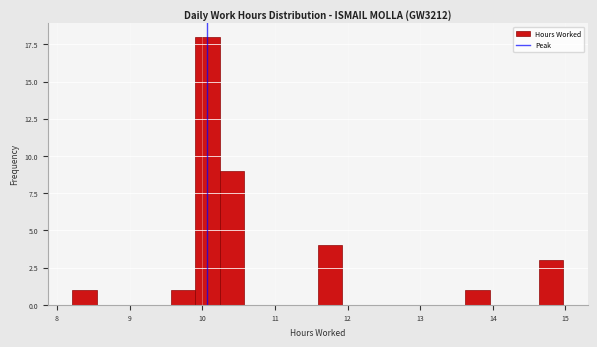

Read against the x-axis, roughly where is the centre of the tallest bar?

10.1